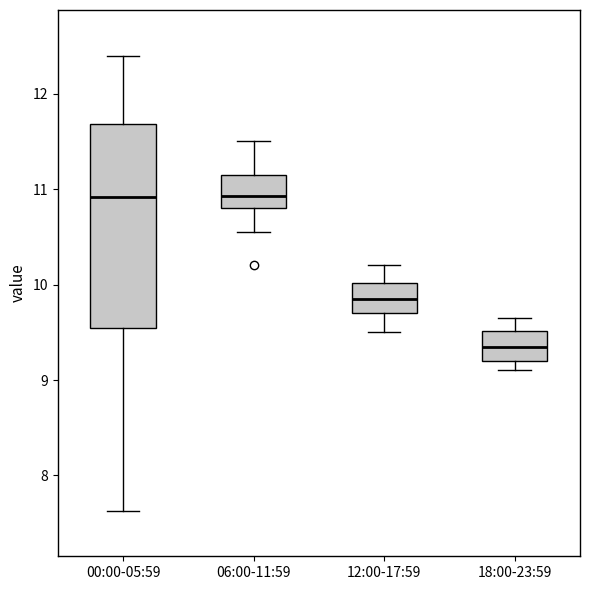

Comparing the boxes themselves (not the whiskers), which one is the tallest?

00:00-05:59